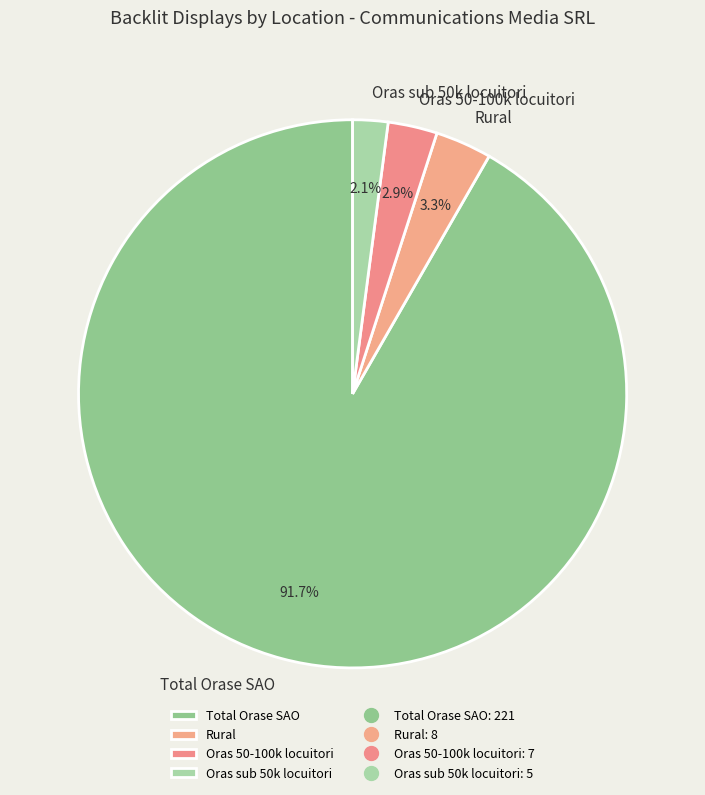

To the nearest percent, what is the average slice percentage?

25%